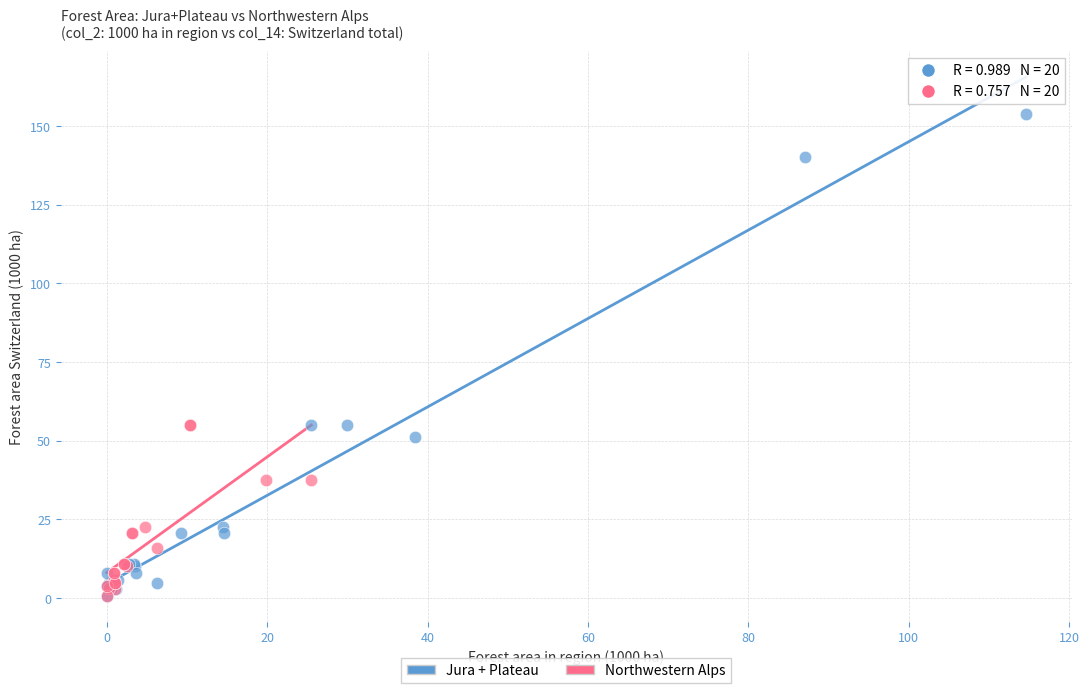

Which series has the largest Y range (max minus min)?

Jura + Plateau